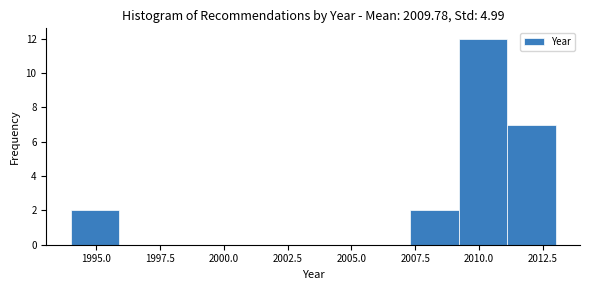

Around what value on the x-axis is the tallest bar? Give the approximate position of its centre, as read against the axis.

2010.0